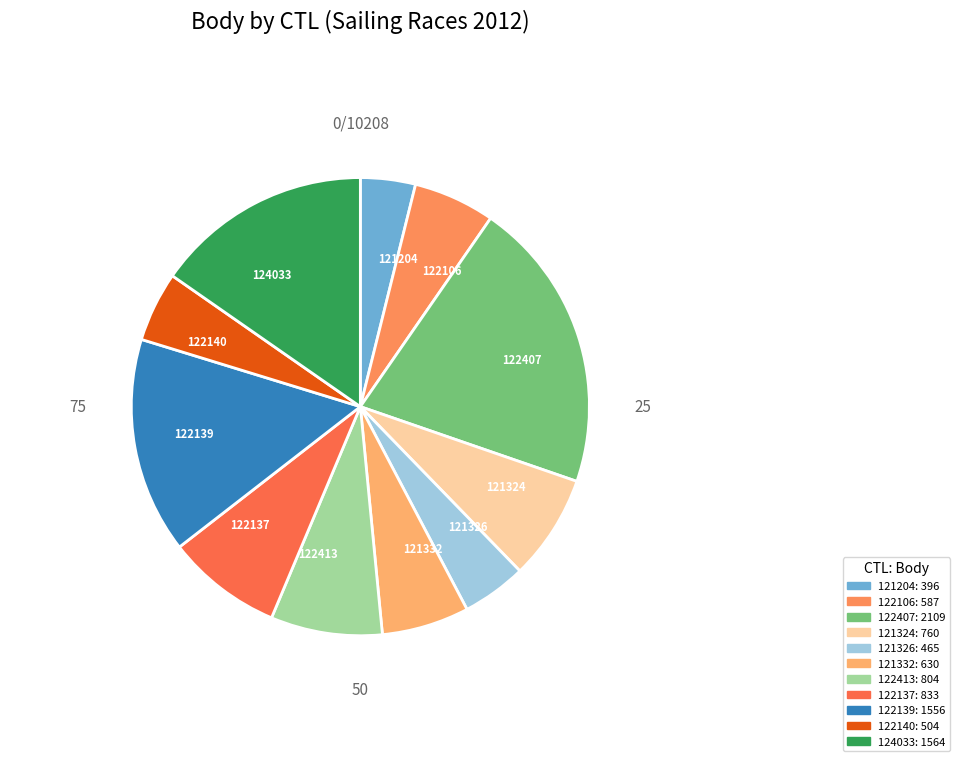

Which has a higher value, 122106 or 124033?

124033